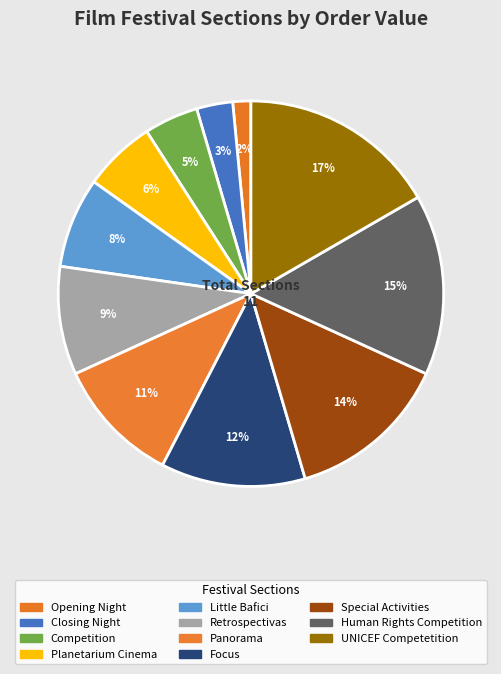

To the nearest percent, what is the combined percentage of Retrospectivas and Planetarium Cinema?

15%